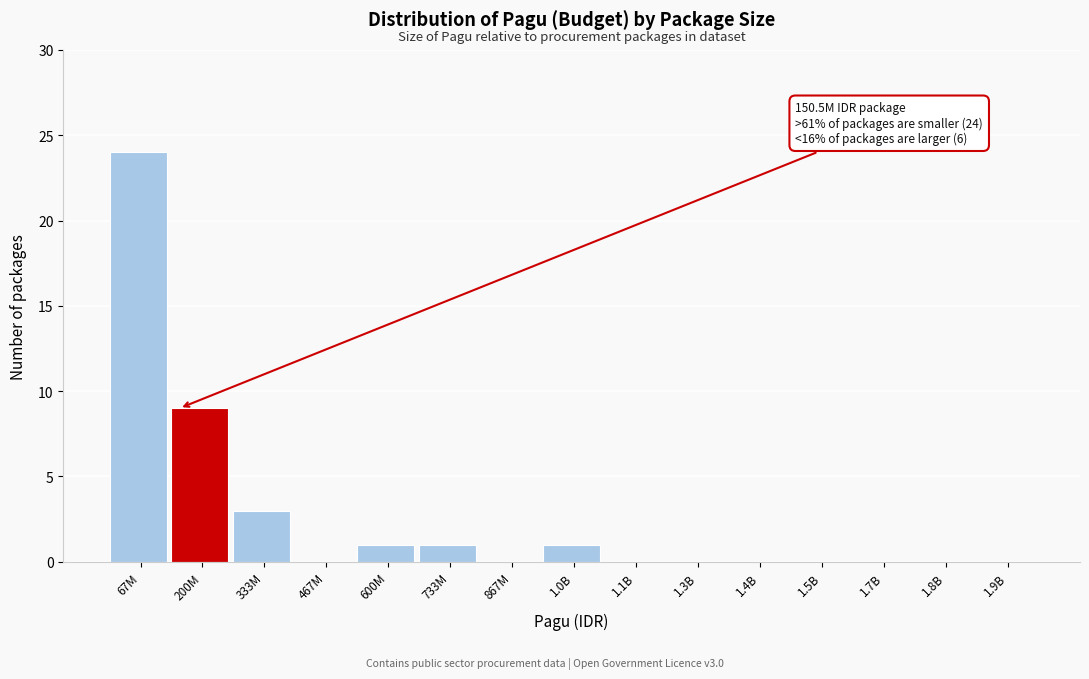

Reading left to right, list all the values displayed in this chart.

67M=24	200M=9	333M=3	467M=0	600M=1	733M=1	867M=0	1.0B=1	1.1B=0	1.3B=0	1.4B=0	1.5B=0	1.7B=0	1.8B=0	1.9B=0